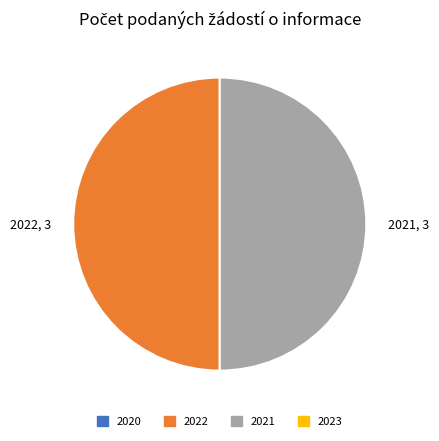

Is the sum of 2022, 3 and 2021, 3 greater than half?

Yes